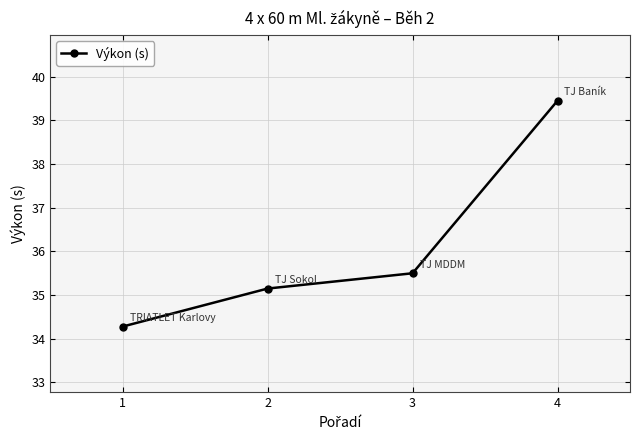

True or false: the data shows 58.5 at 1.

False